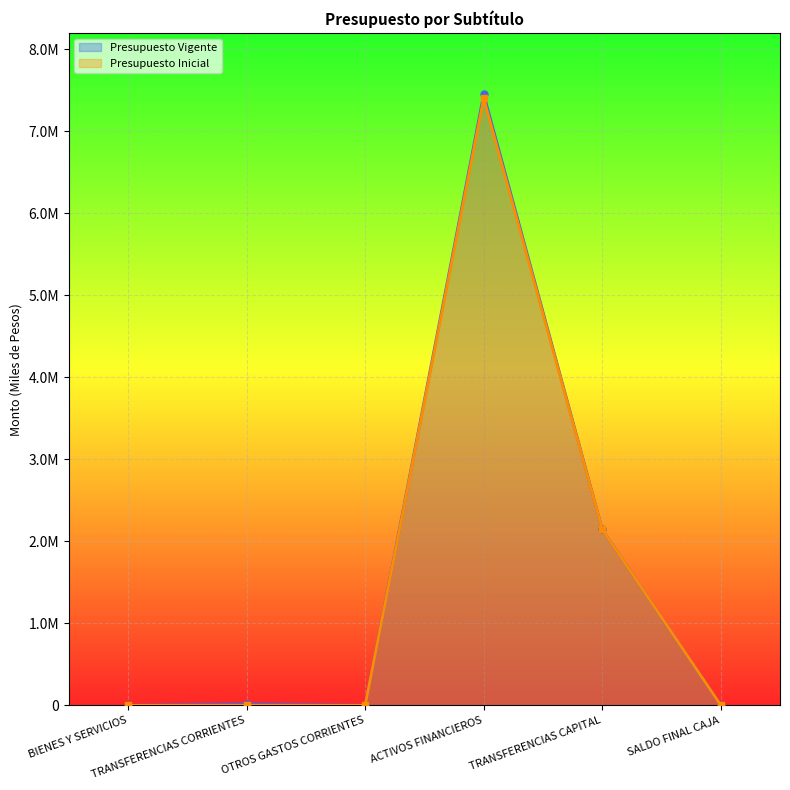

What is the spread (max minus min) of values at TRANSFERENCIAS CORRIENTES?

15000